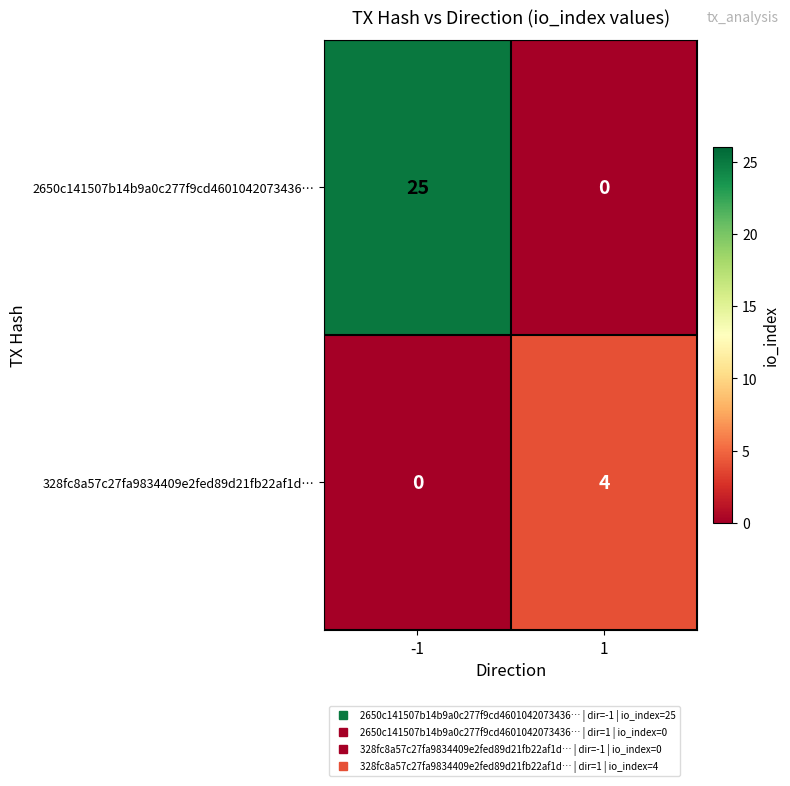

Between -1 and 1, which series saw the biggest shift?

2650c141507b14b9a0c277f9cd4601042073436…